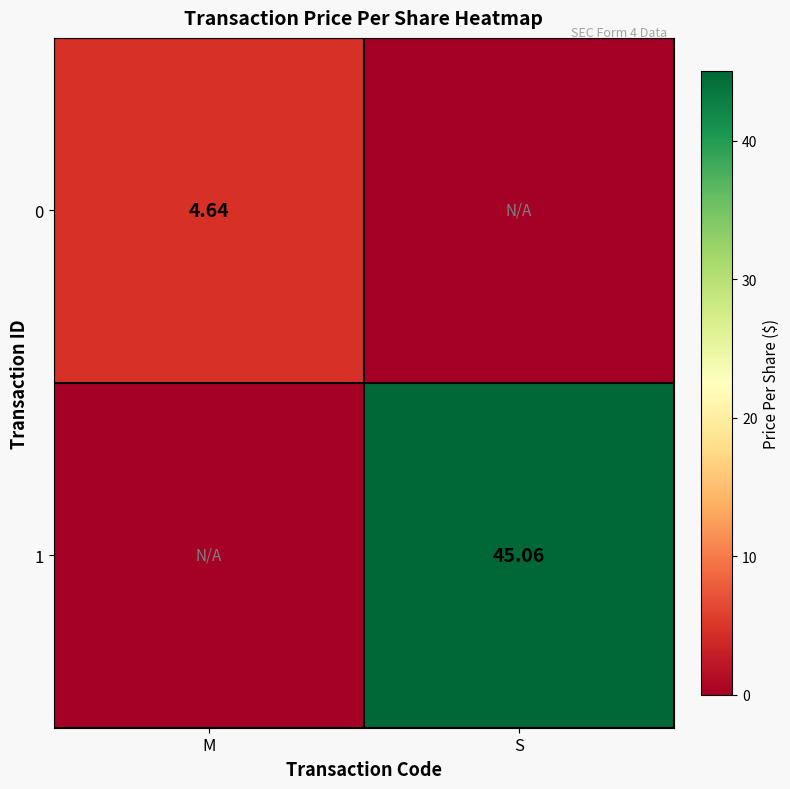

How many 0 values are between 0 and 4?

1